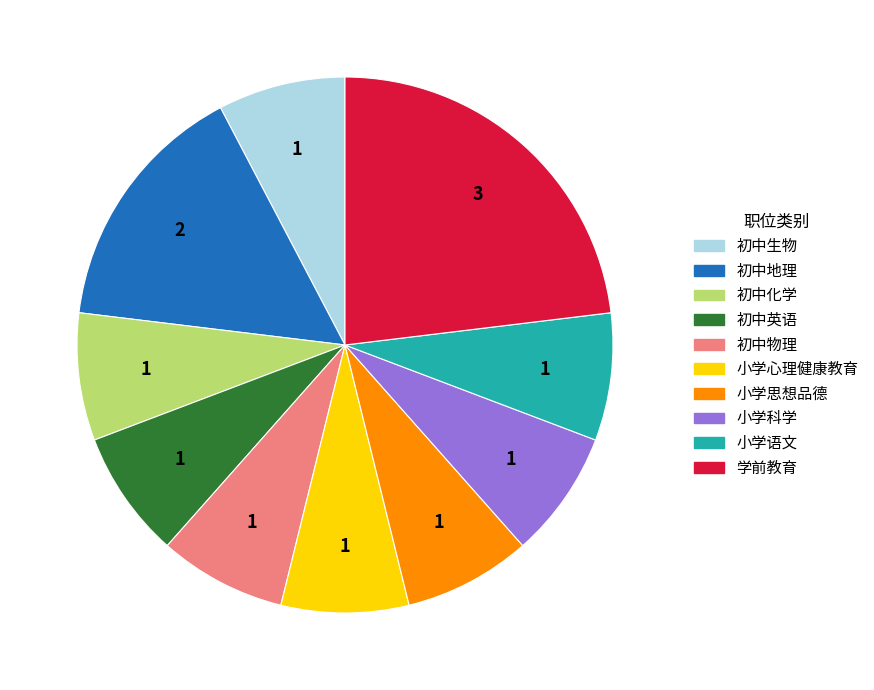

What is the largest slice in the pie chart?

学前教育